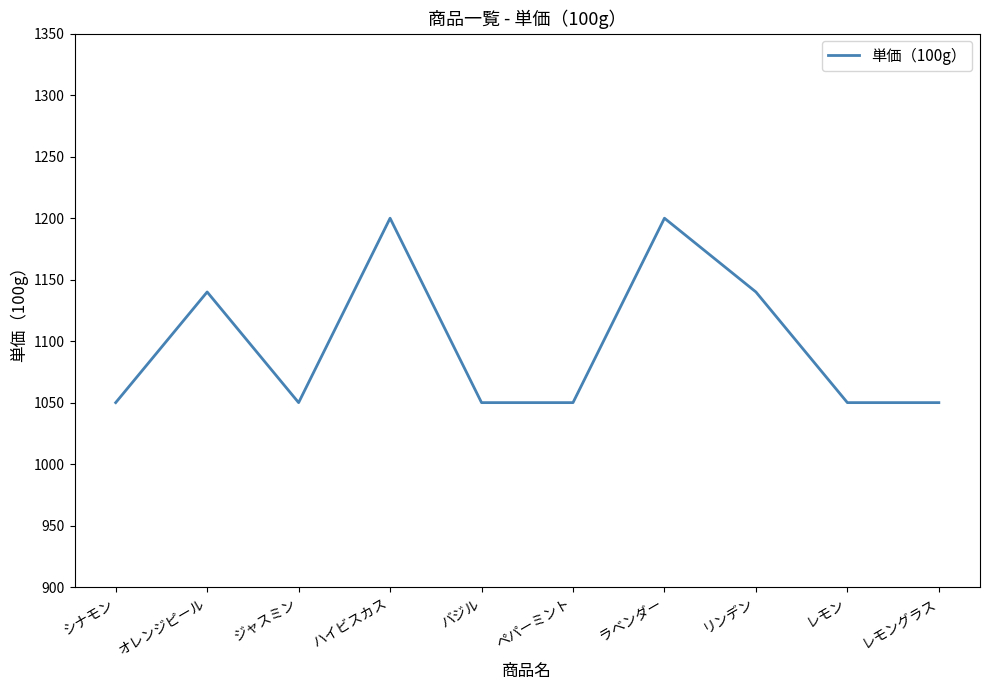

What is the difference between the maximum and minimum values?

150